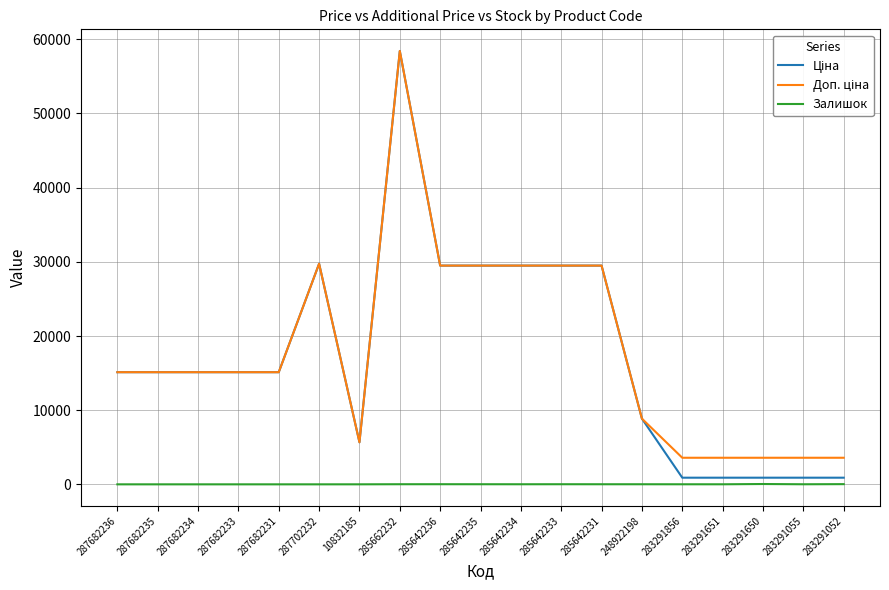

Is this an area chart (filled region under the line)?

No